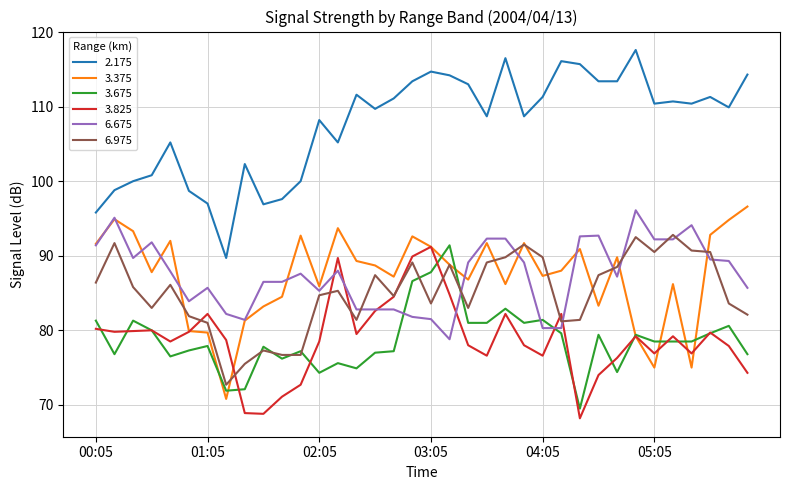

True or false: 3.375 and 2.175 cross at least once.

False